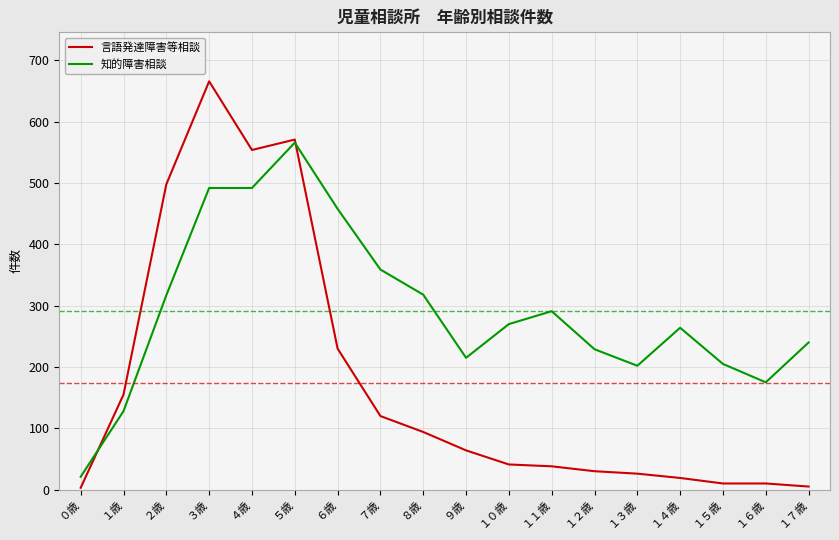

Where is 言語発達障害等相談 nearest to the value 334?

６歳